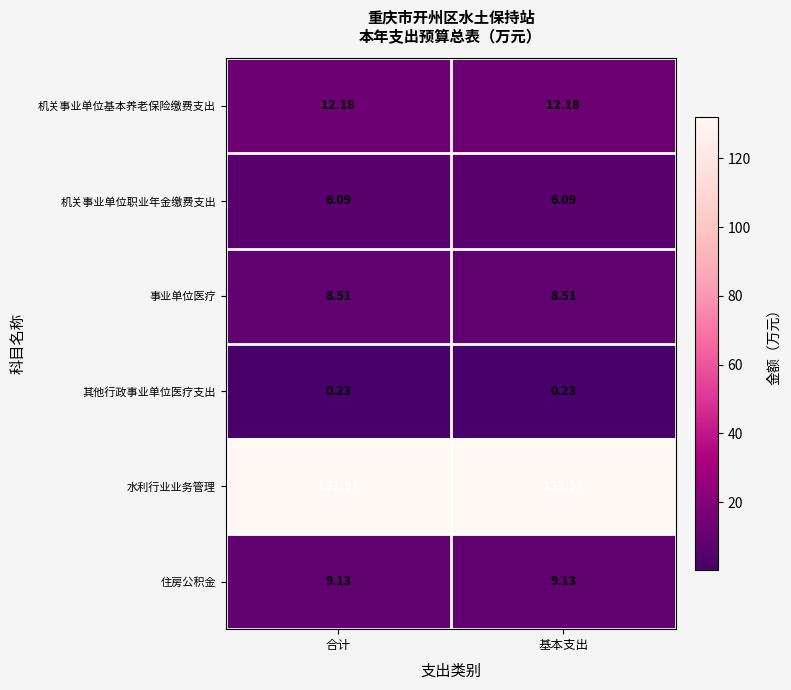

Rank the series by their maximum value, from highest to lowest.

水利行业业务管理, 机关事业单位基本养老保险缴费支出, 住房公积金, 事业单位医疗, 机关事业单位职业年金缴费支出, 其他行政事业单位医疗支出